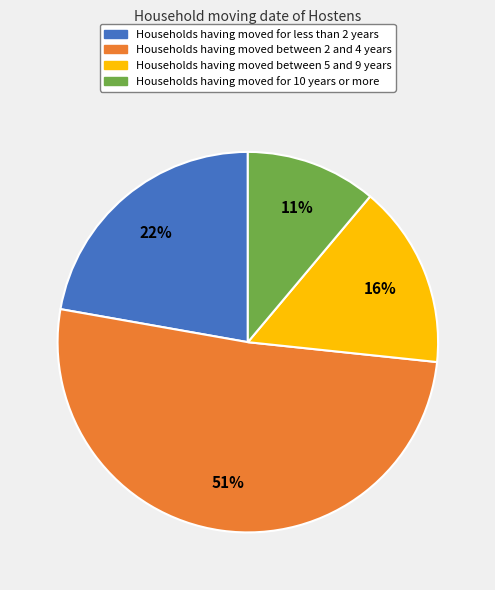

Which slice is the smallest?

Households having moved for 10 years or more